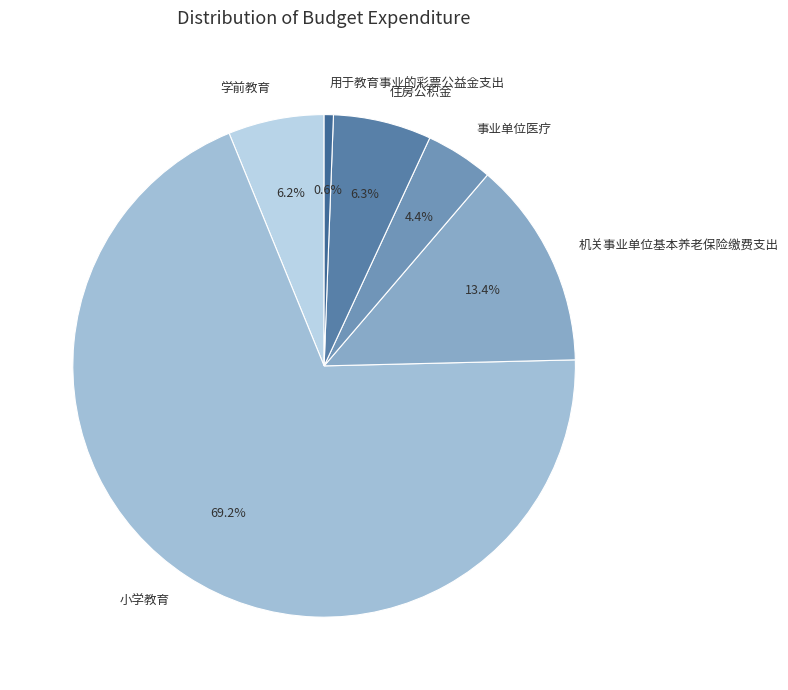

Which slice is the largest?

小学教育